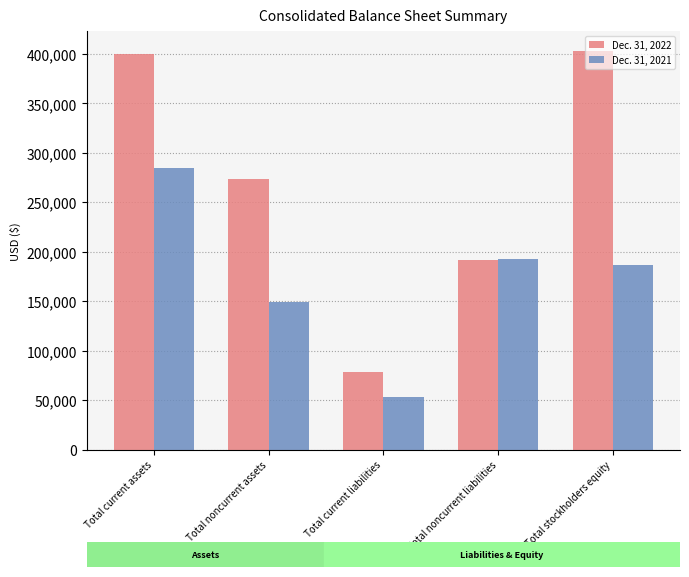

What position from the right is Total noncurrent liabilities?

2